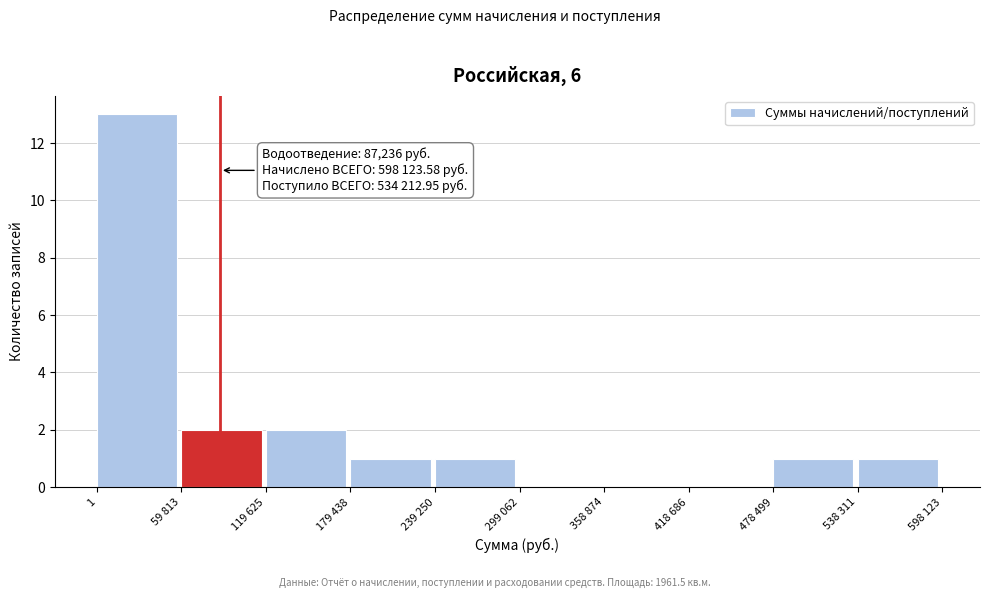

Reading left to right, transcribe all the data shown in this chart.

1=13	59 813=2	119 625=2	179 438=1	239 250=1	299 062=0	358 874=0	418 686=0	478 499=1	538 311=1